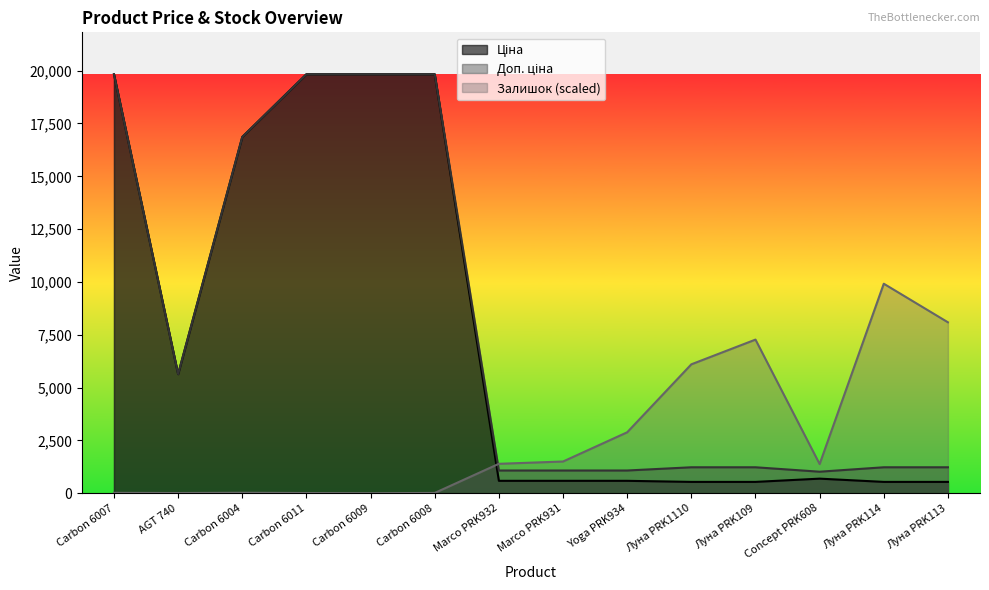

Reading left to right, extract all data points from this chart.

Ціна: Carbon 6007=19831.1	AGT 740=5636.0	Carbon 6004=16863.2	Carbon 6011=19831.1	Carbon 6009=19831.1	Carbon 6008=19831.1	Marco PRK932=586.0	Marco PRK931=586.0	Yoga PRK934=586.0	Луна PRK1110=535.4	Луна PRK109=535.4	Concept PRK608=689.1	Луна PRK114=535.4	Луна PRK113=535.4
Доп. ціна: Carbon 6007=19831.1	AGT 740=5636.0	Carbon 6004=16863.2	Carbon 6011=19831.1	Carbon 6009=19831.1	Carbon 6008=19831.1	Marco PRK932=1074.5	Marco PRK931=1074.5	Yoga PRK934=1074.5	Луна PRK1110=1227.2	Луна PRK109=1227.2	Concept PRK608=1017.8	Луна PRK114=1227.2	Луна PRK113=1227.2
Залишок: Carbon 6007=16.7	AGT 740=8.4	Carbon 6004=20.9	Carbon 6011=8.4	Carbon 6009=0.0	Carbon 6008=12.5	Marco PRK932=1391.4	Marco PRK931=1500.1	Yoga PRK934=2883.2	Луна PRK1110=6100.6	Луна PRK109=7270.6	Concept PRK608=1378.9	Луна PRK114=9915.5	Луна PRK113=8089.5